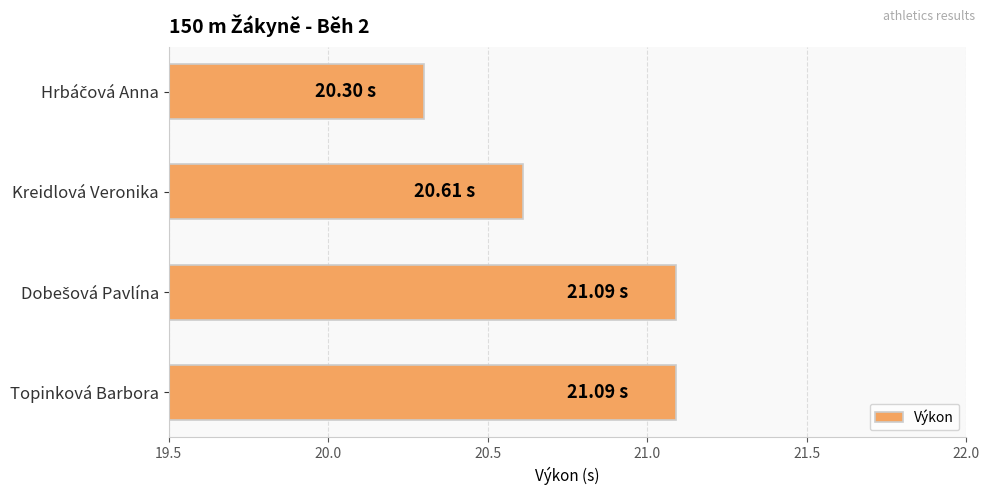

What is the label of the 4th bar from the top?

Topinková Barbora